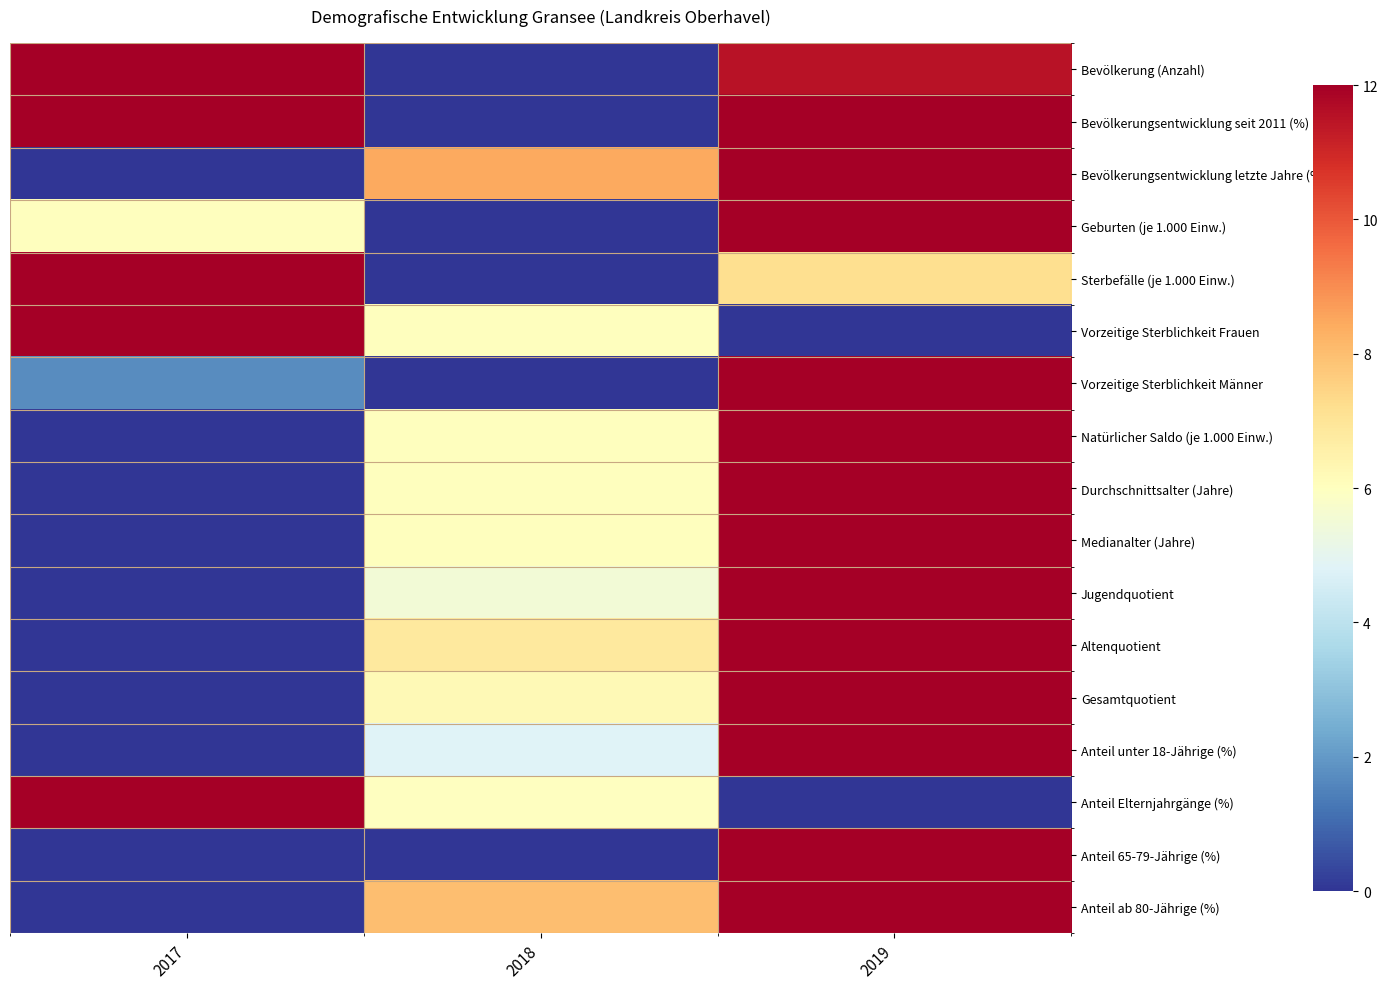

What is the total value across all series at 2018?

69.8